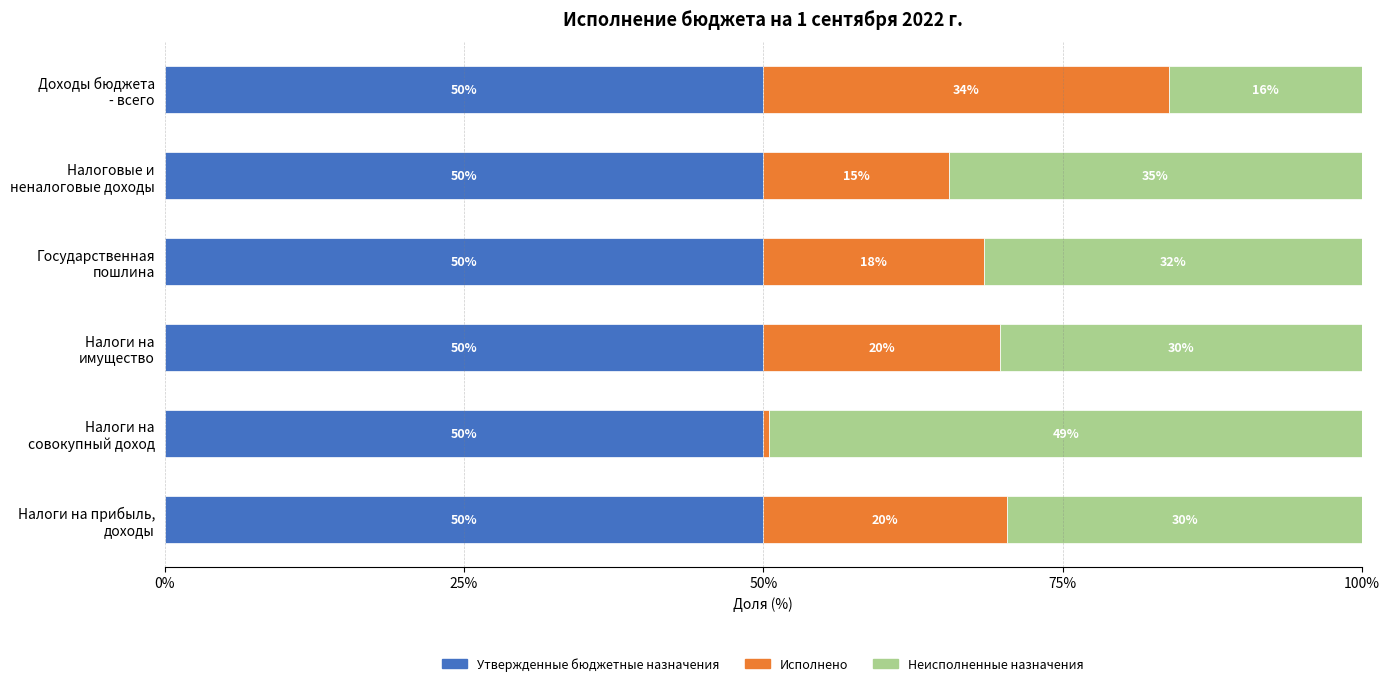

Which series has the largest range (max minus min)?

Неисполненные назначения